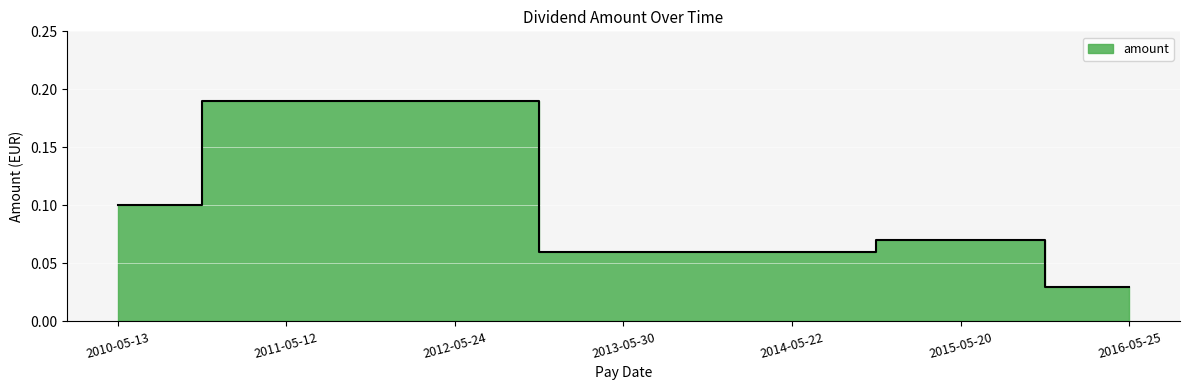

What is the value of the 5th point from the left?

0.1